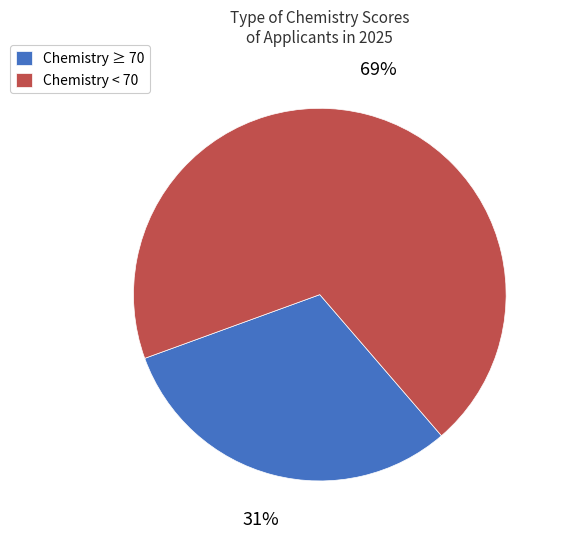

How many segments does this pie chart have?

2